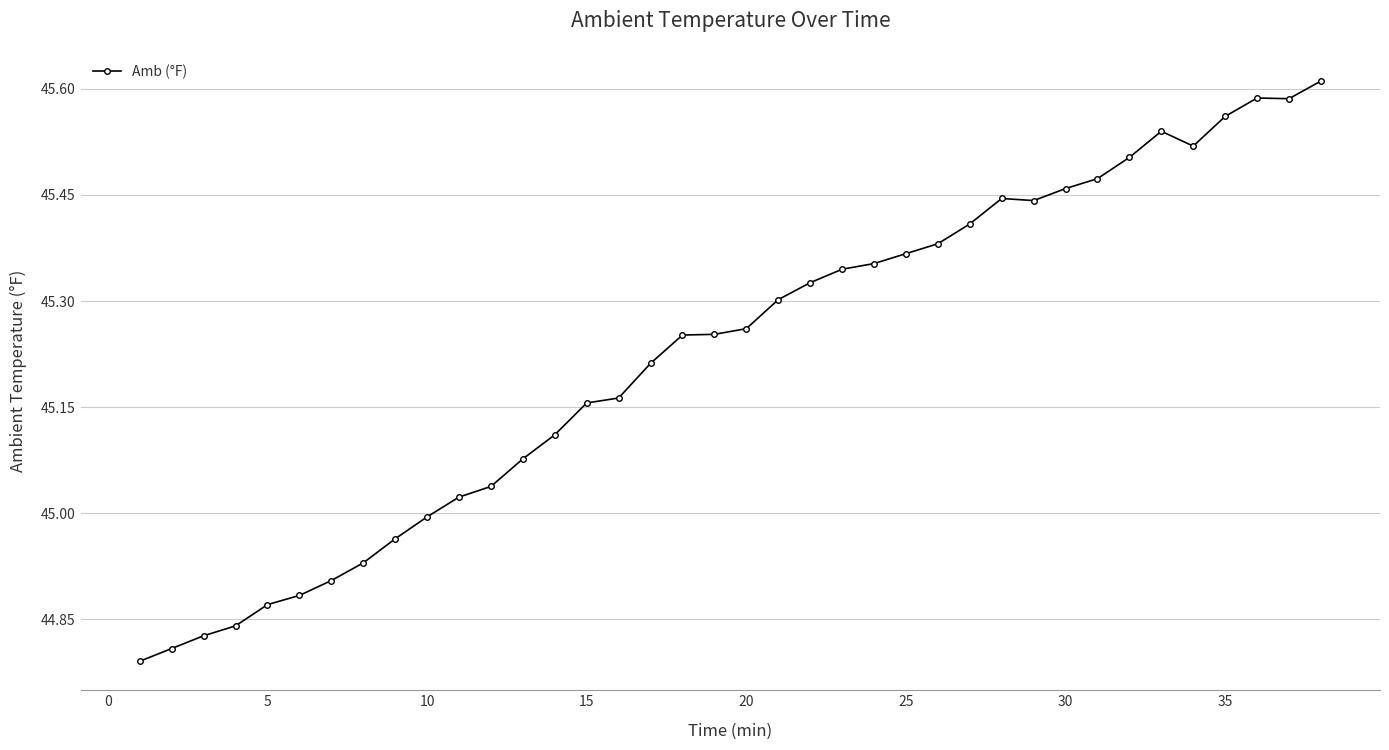

What is the difference between the second highest and minimum values?

0.8